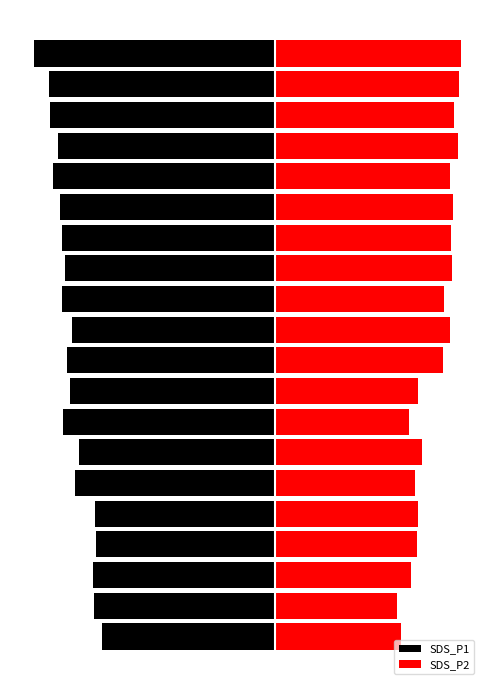

What is the sum of all SDS_P2 values?

449.6